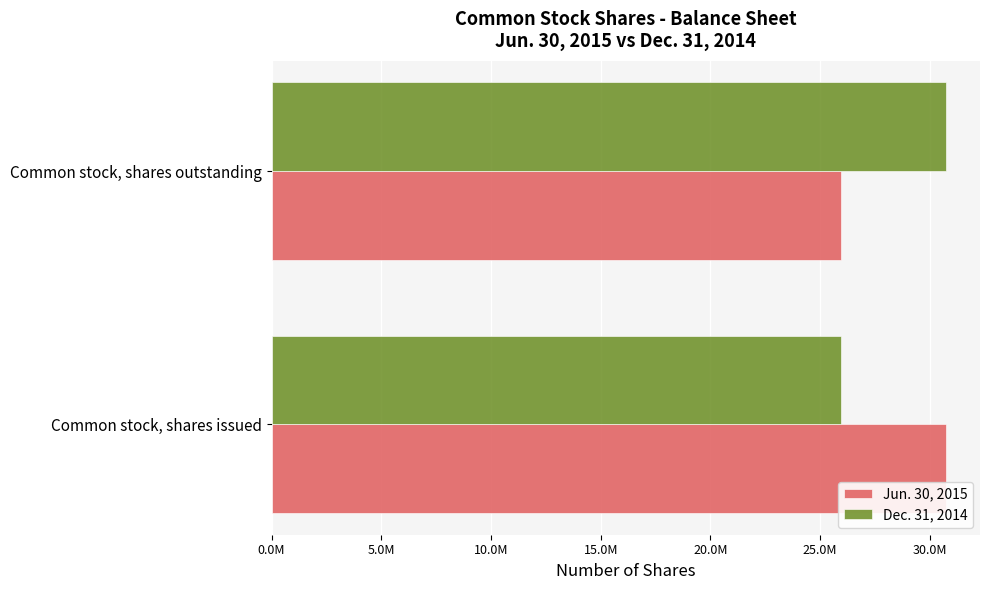

What are all the series names shown in the legend?

Jun. 30, 2015, Dec. 31, 2014